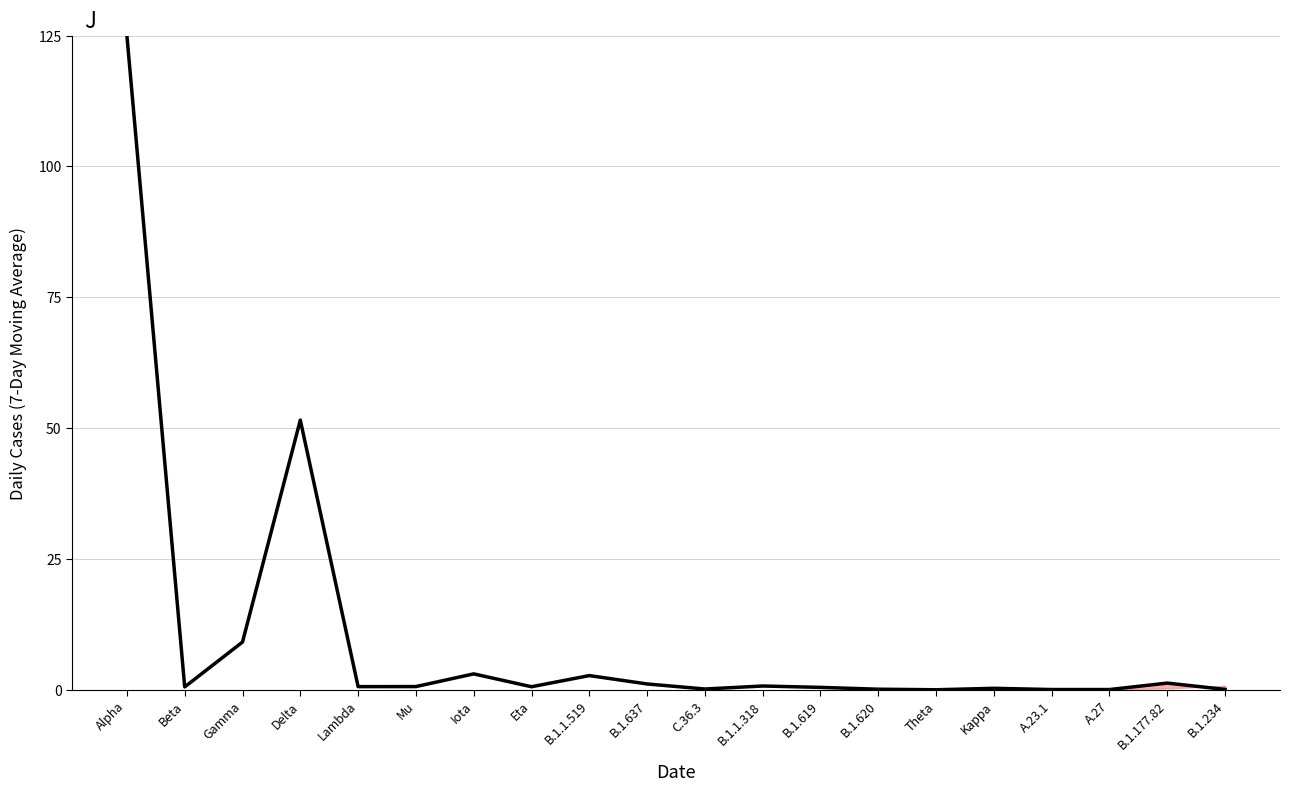

What position from the left is Mu?

6